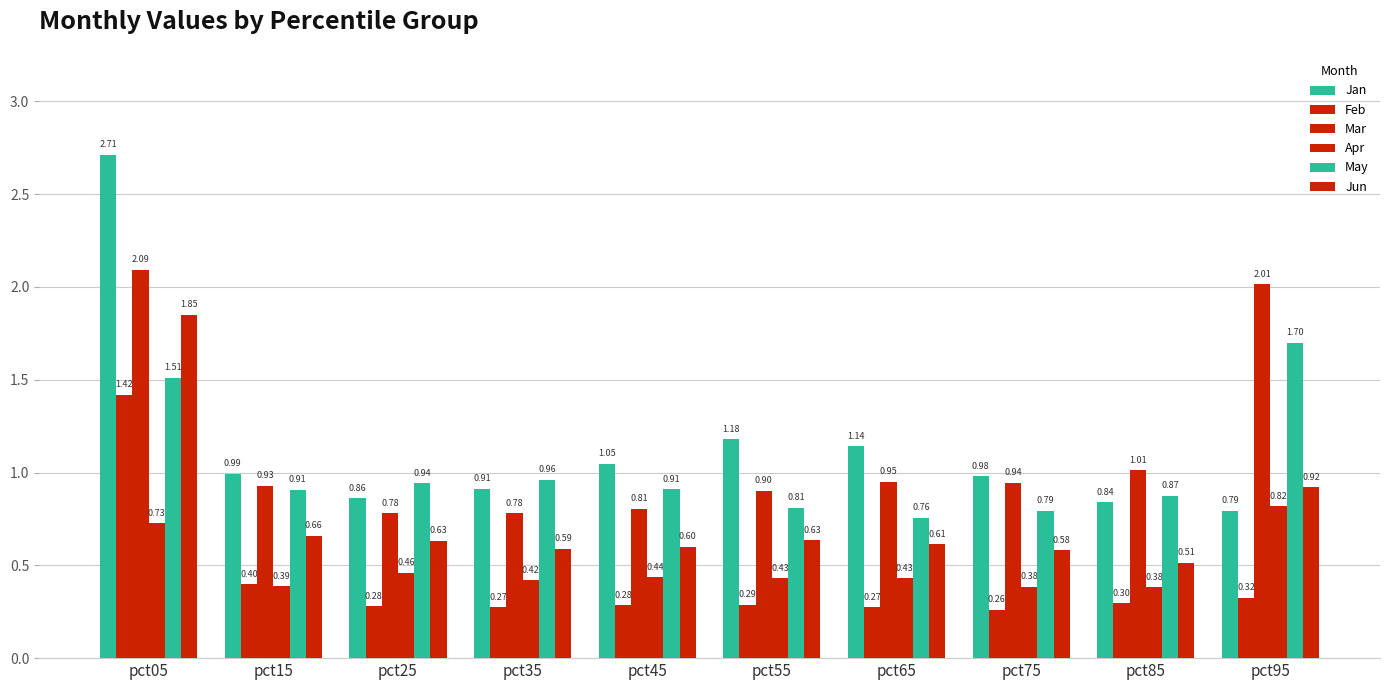

Count the number of categories in the chart.

10